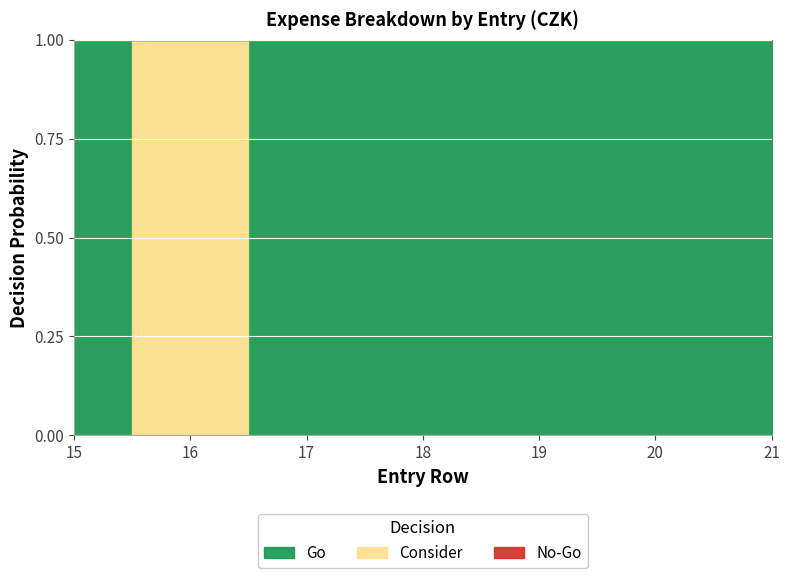

The No-Go series shows 0 at 15. True or false?

True